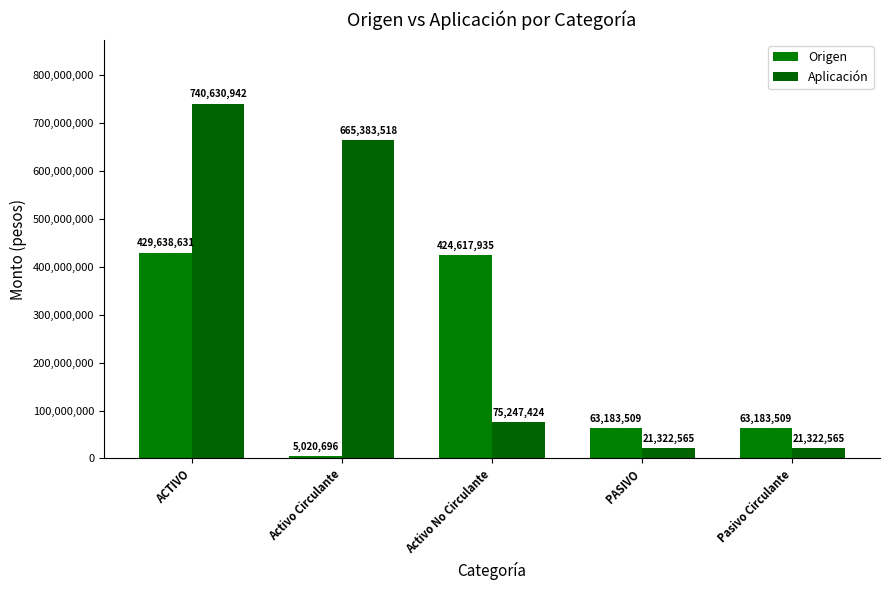

At which category is the sum across all series the highest?

ACTIVO